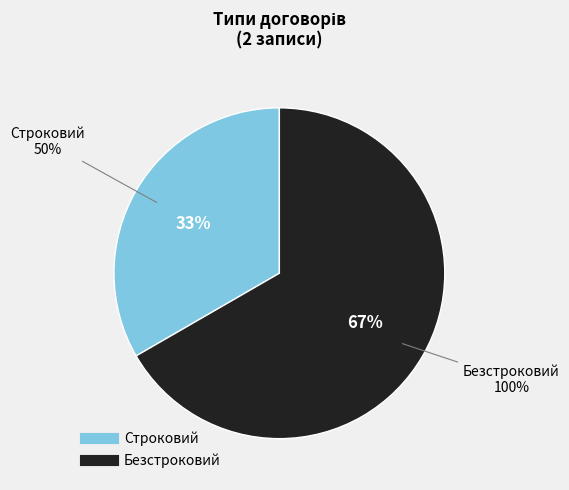

Between Безстроковий and Строковий, which is larger?

Безстроковий